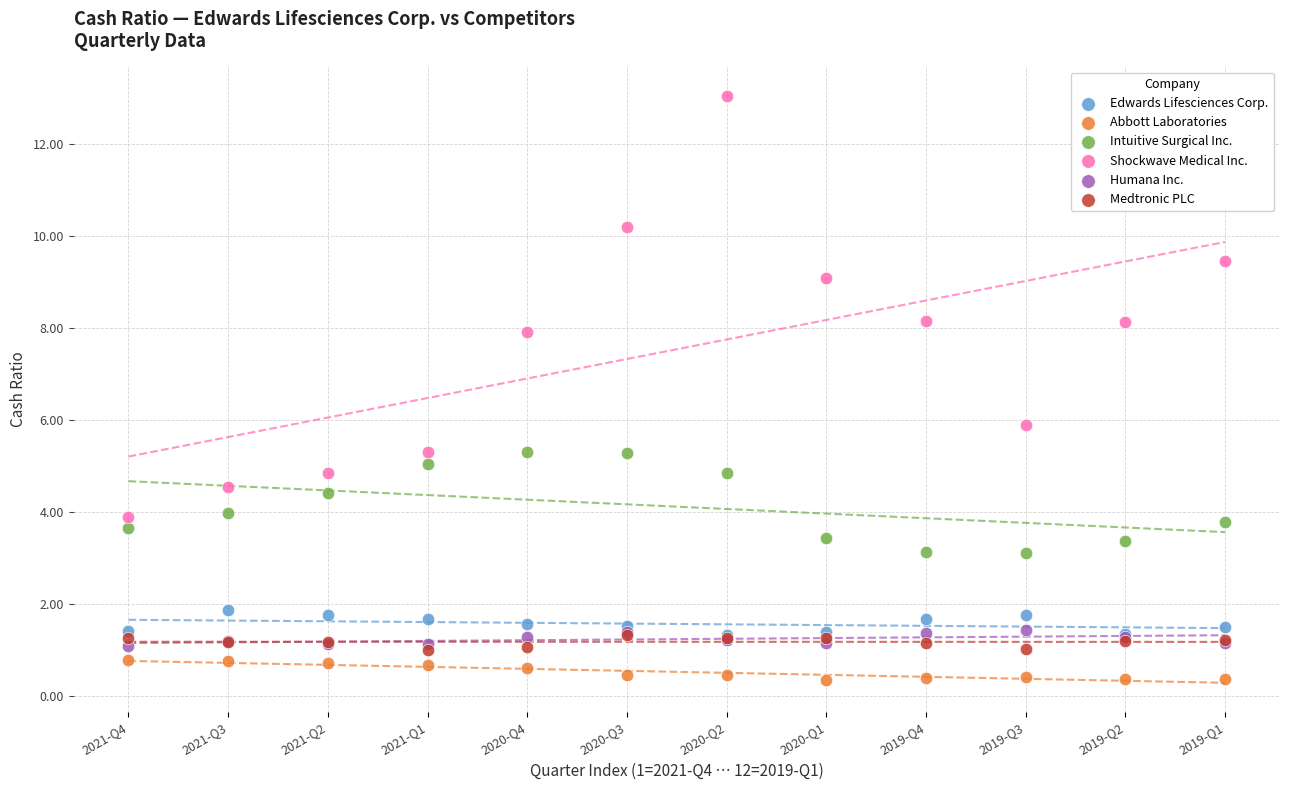

What are all the series names shown in the legend?

Edwards Lifesciences Corp., Abbott Laboratories, Intuitive Surgical Inc., Shockwave Medical Inc., Humana Inc., Medtronic PLC